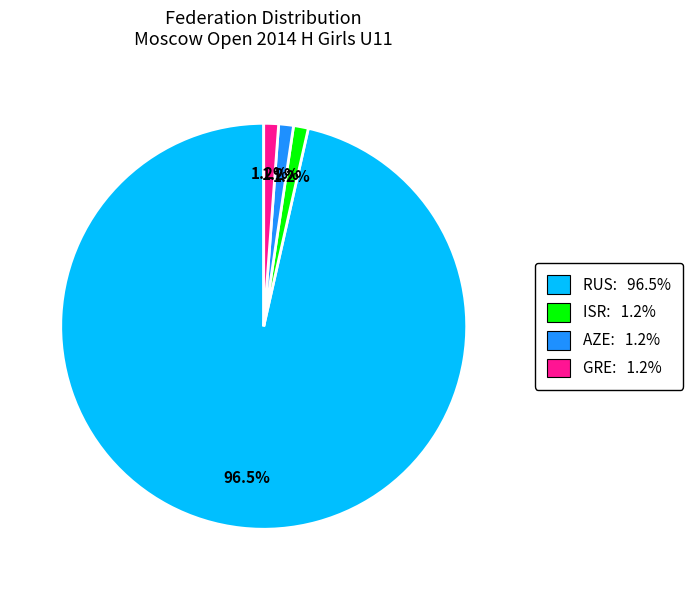

What percentage is the GRE slice, to the nearest percent?

1%